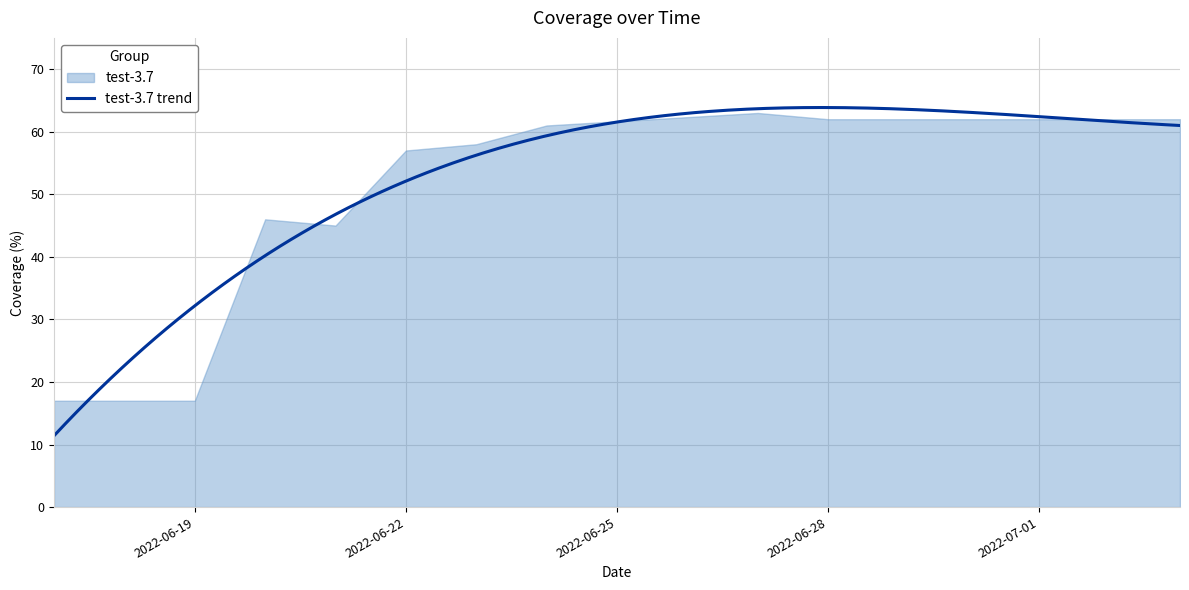

Approximately how many times larger is the value at 2022-06-20 compared to 2022-06-19?

2.7